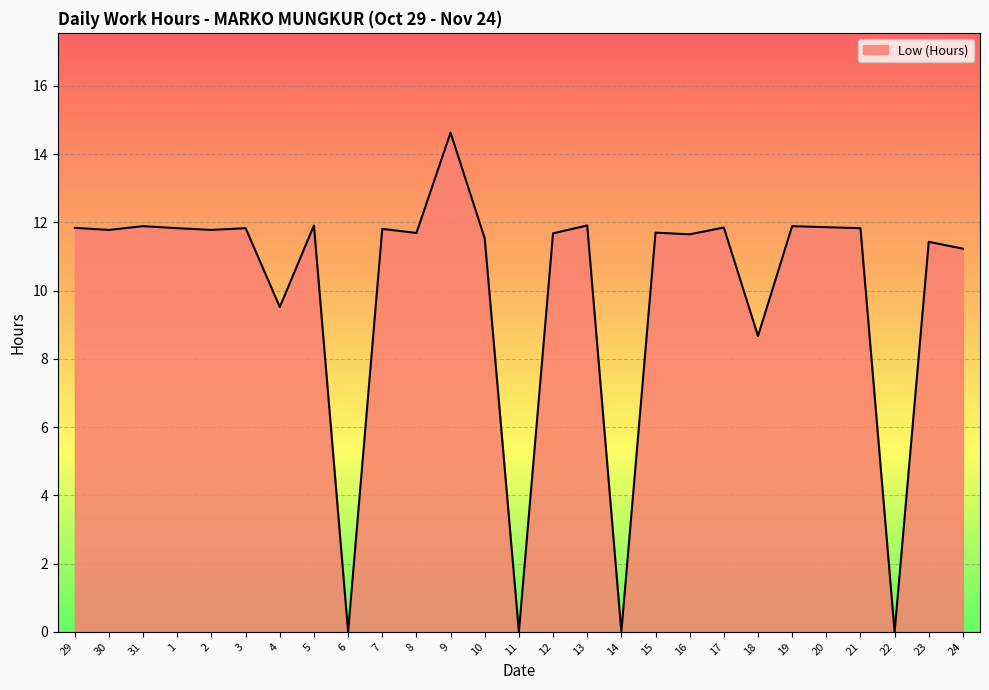

How many lines are shown in the chart?

1